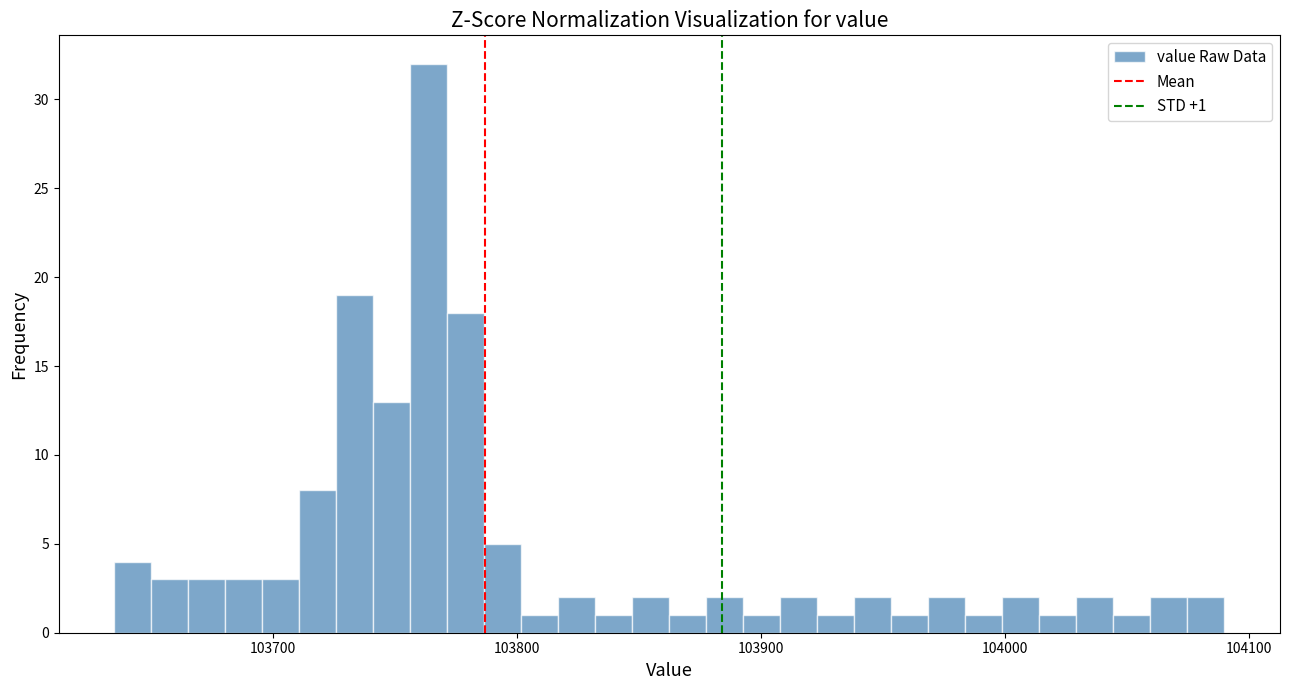

Read against the x-axis, roughly where is the centre of the tallest bar?

103760